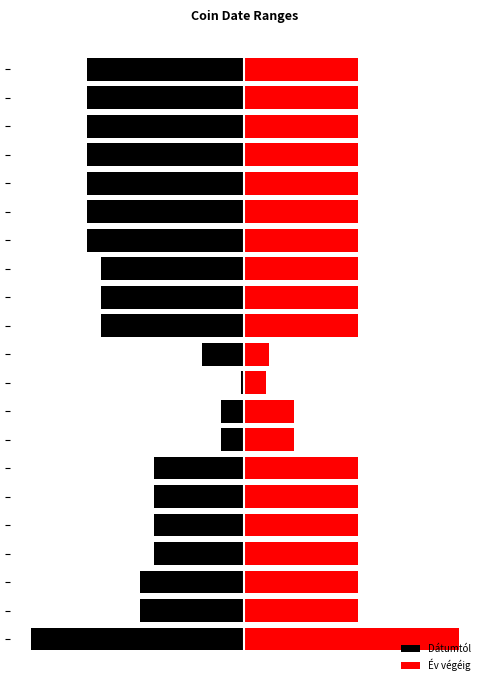

True or false: Év végéig has a value of 41 at 13.

True